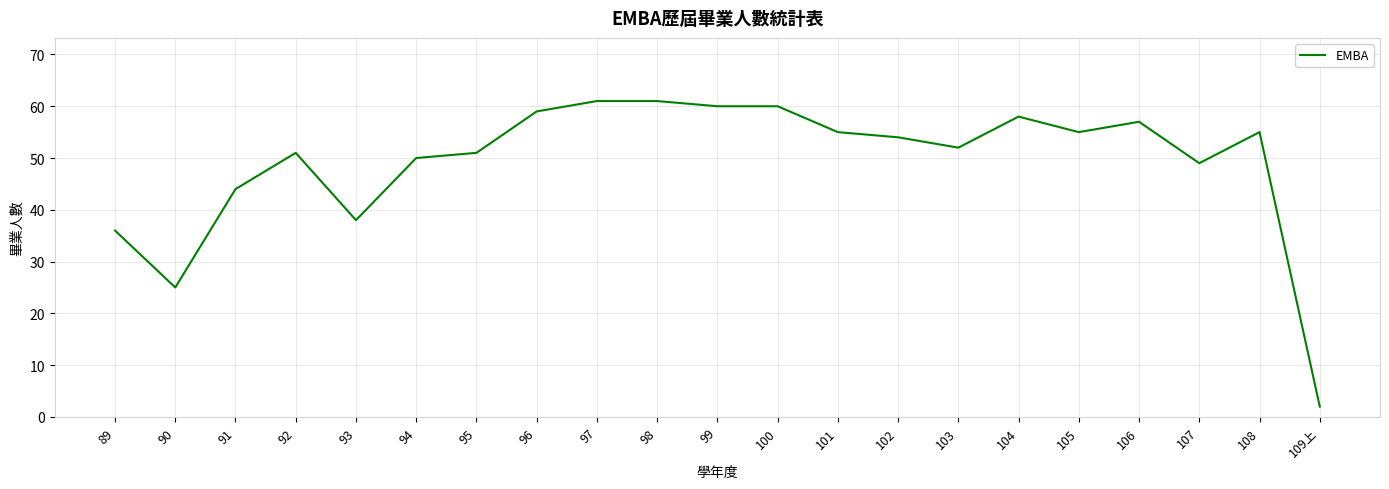

What is the minimum value shown in the chart?

2